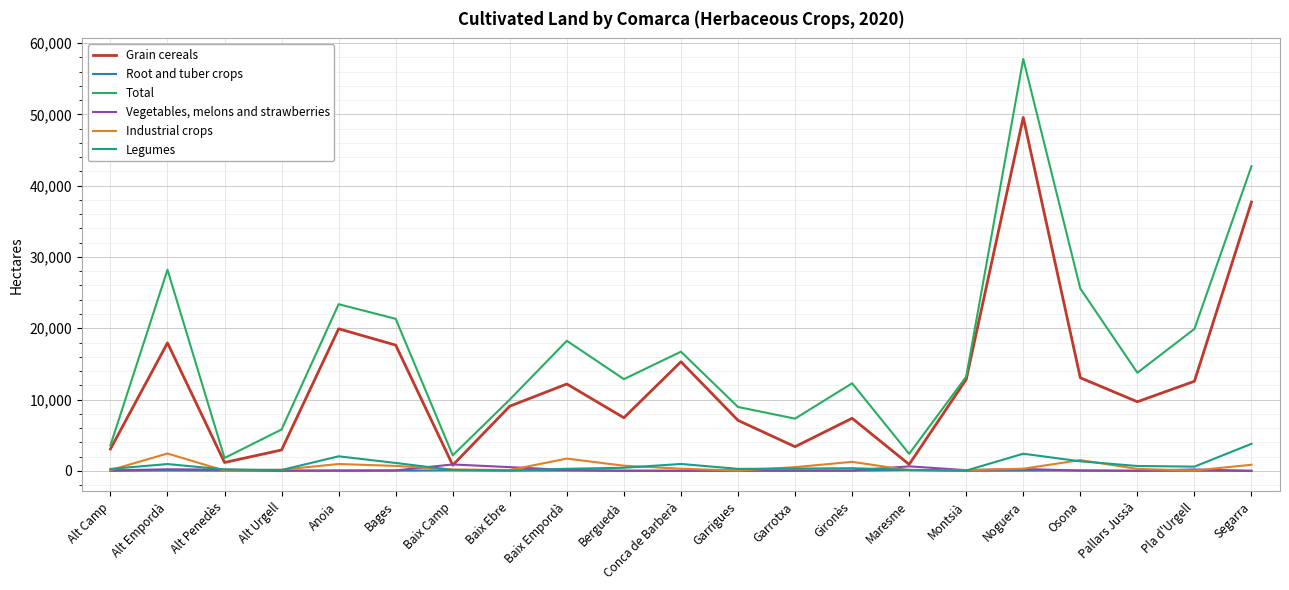

True or false: Industrial crops and Total cross at least once.

False